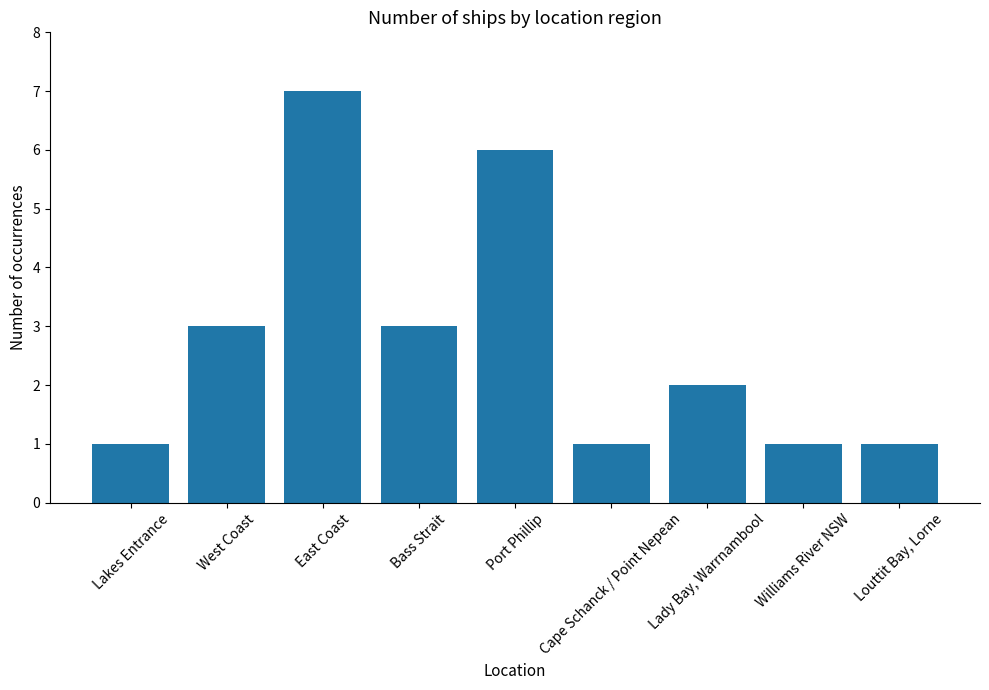

What is the change in value from West Coast to Lady Bay, Warrnambool?

-1